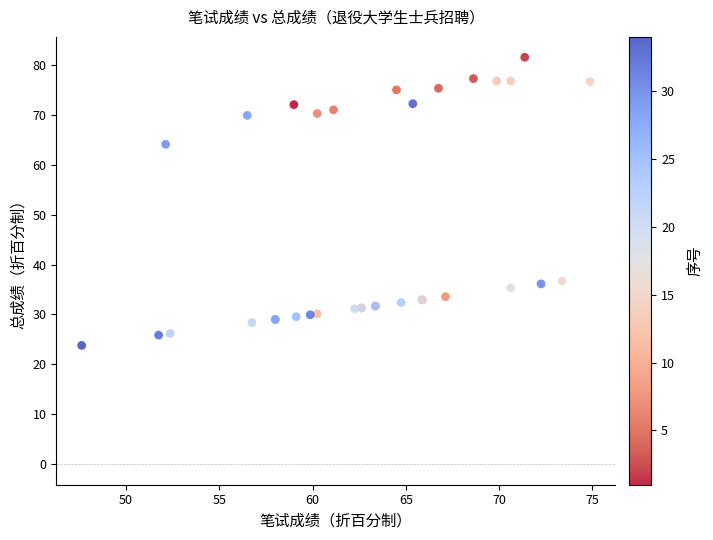

What Y value in the scatter plot is closest to 52?

64.1